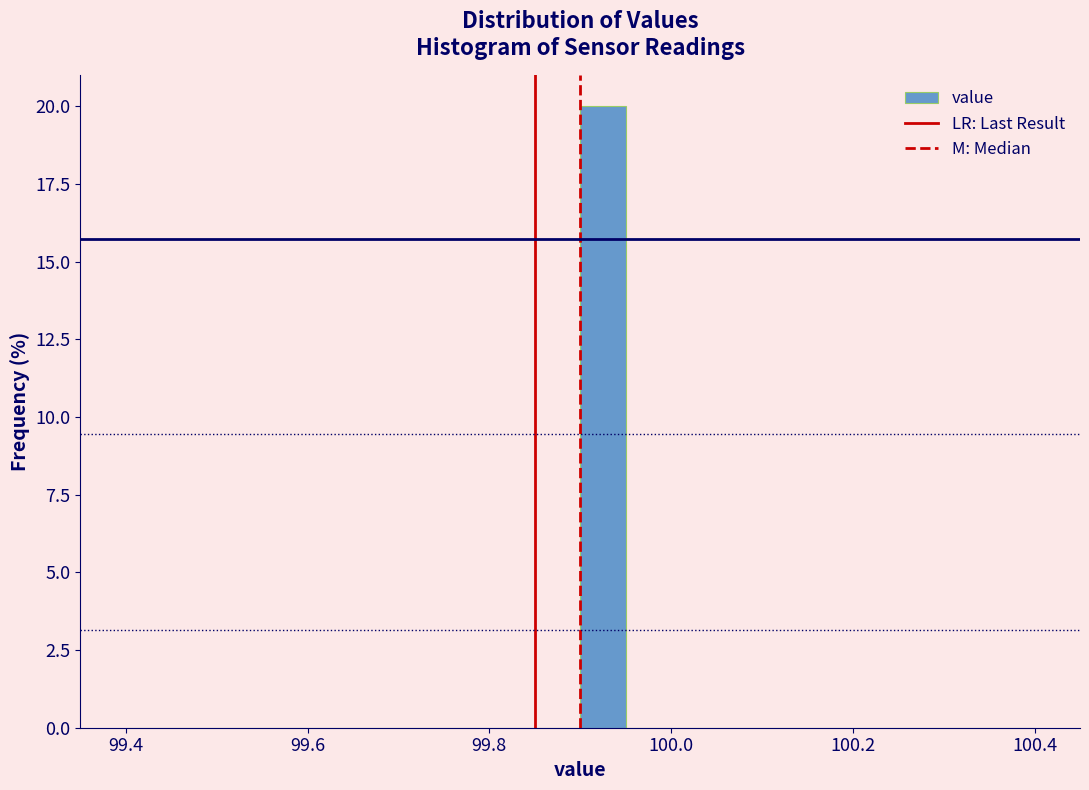

Around what value on the x-axis is the tallest bar? Give the approximate position of its centre, as read against the axis.

99.92